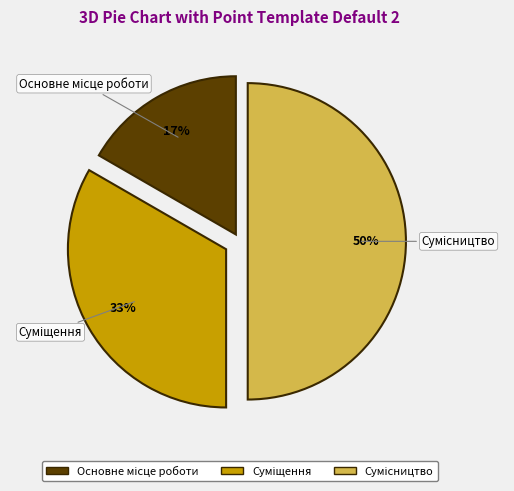

To the nearest percent, what is the average slice percentage?

33%